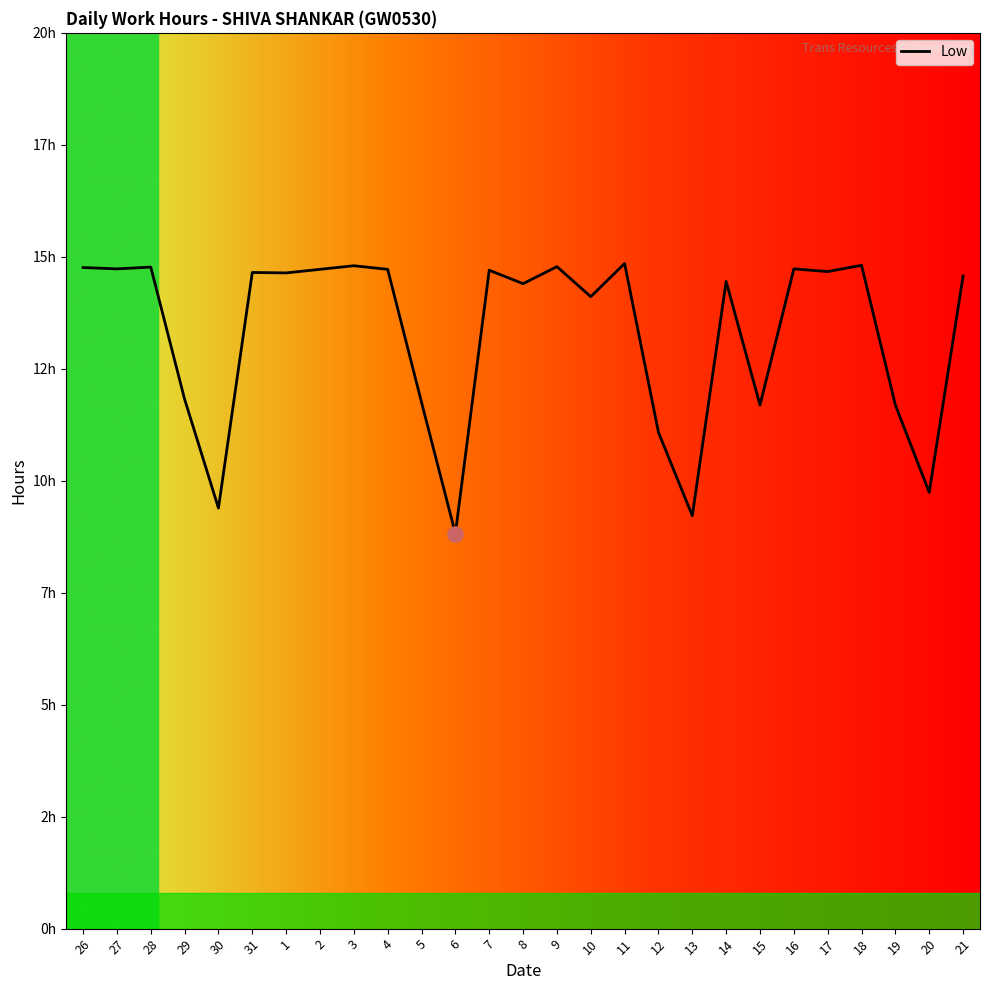

What is the change in value from 28 to 14?

-0.3